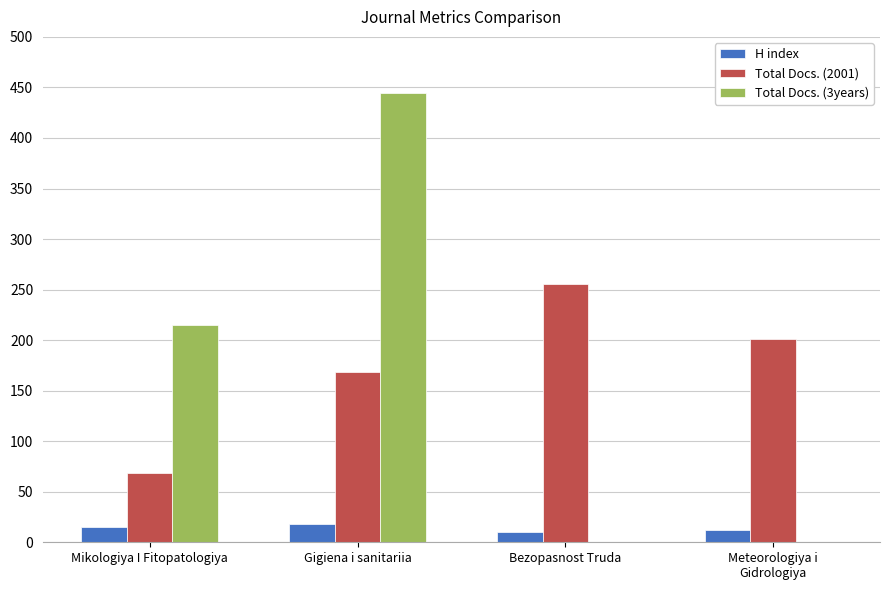

Are the bars grouped side by side (vs. stacked)?

Yes